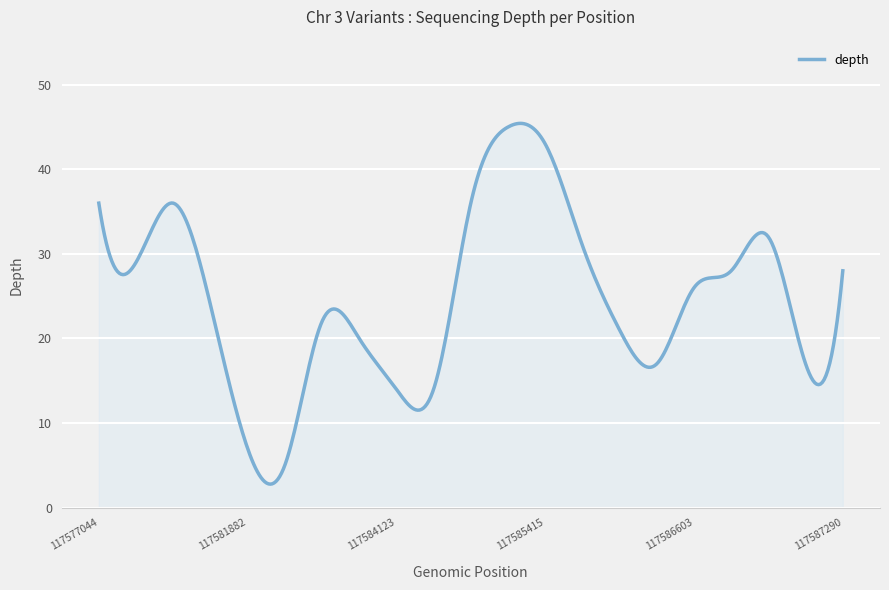

What is the difference between the maximum and minimum values?

42.7